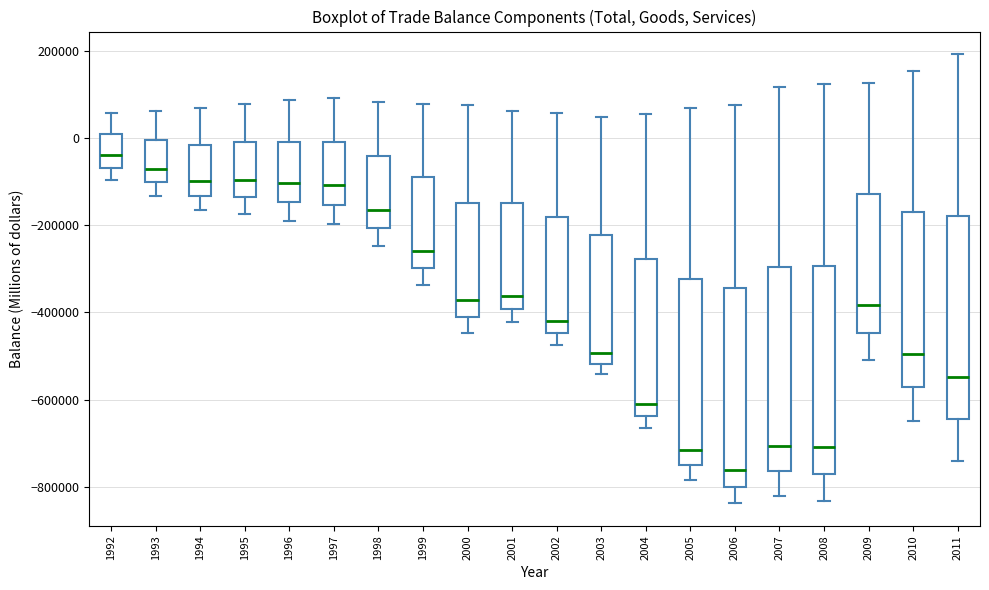

Which box's median line is the lowest?

2006